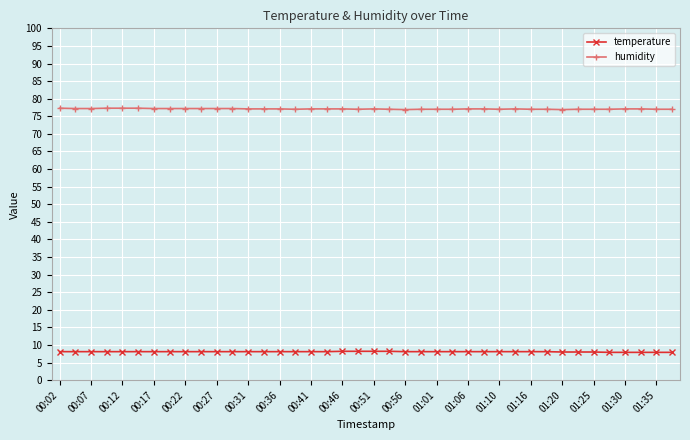

What is the value of the humidity point at the 16th from the left?

77.0